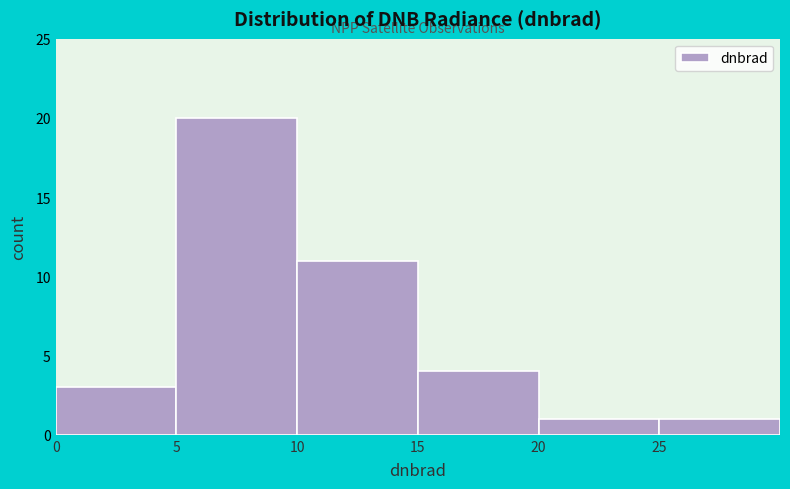

What is the height of the bar covering 5 to 10 on the x-axis? The values are not printed on the chart, so give them approximately, as read against the axis.

20